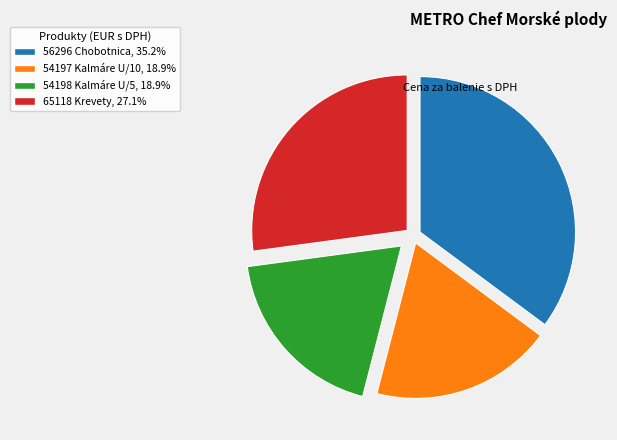

Which category has the biggest portion of the pie?

56296 Chobotnica